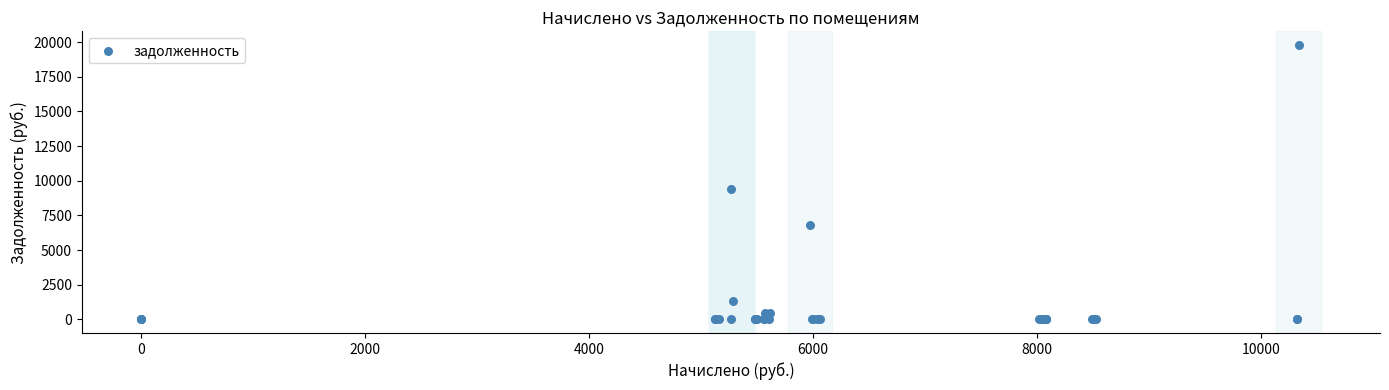

What Y value in the scatter plot is closest to 9897?

9405.1